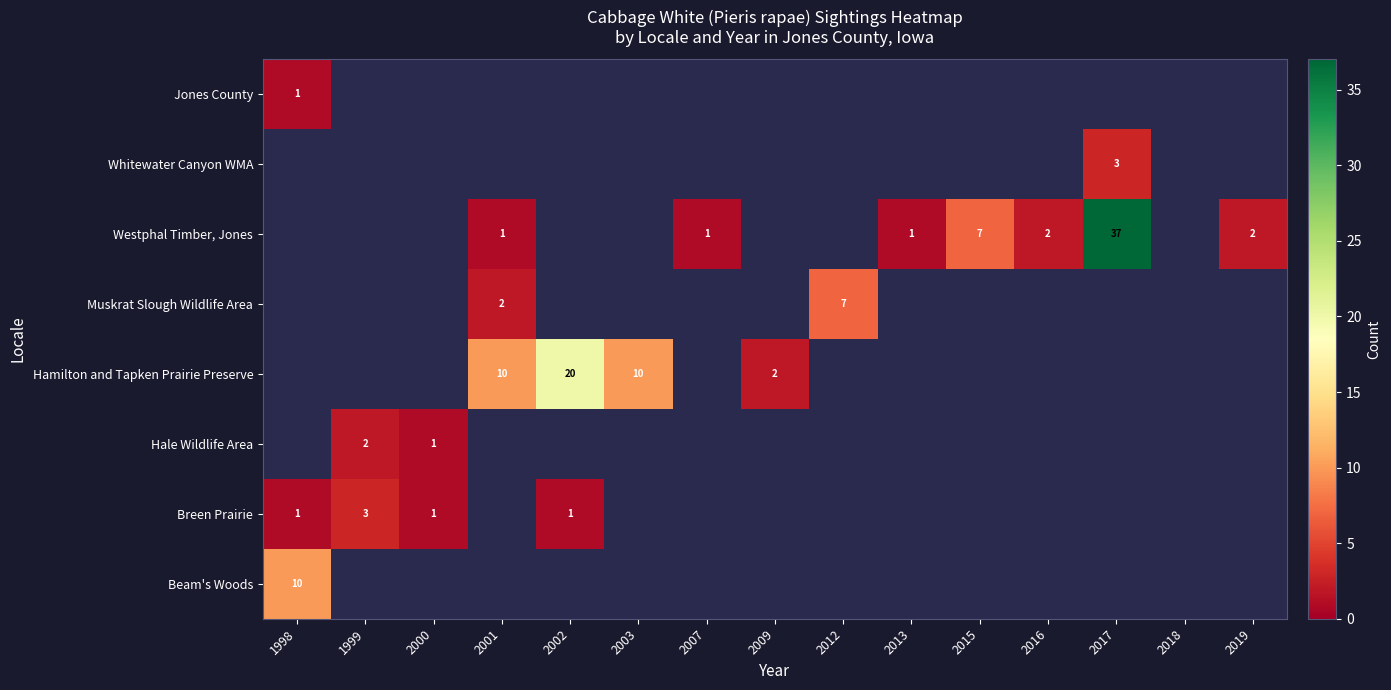

The Hamilton and Tapken Prairie Preserve series shows 10 at 2003. True or false?

True